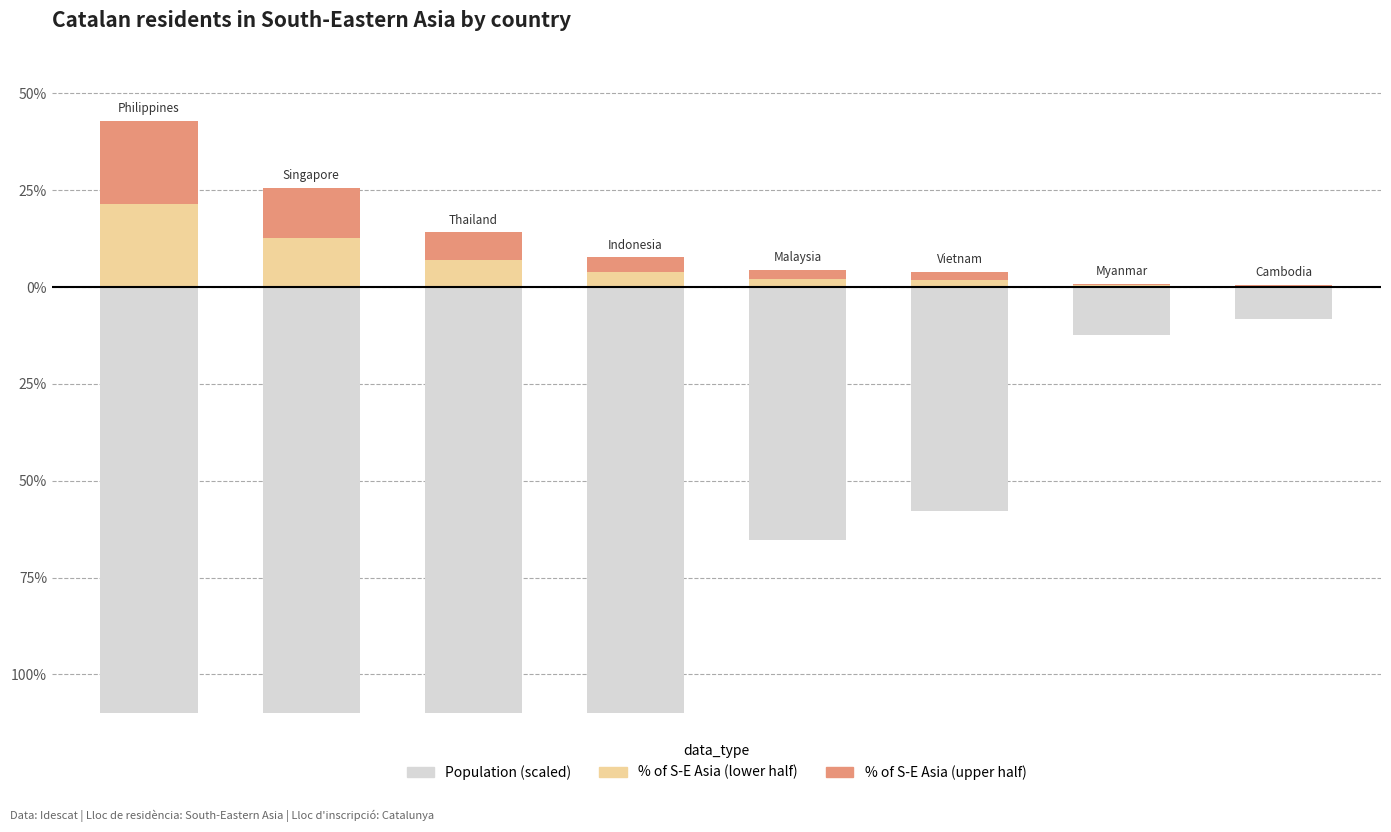

What is the approximate value of % of South-Eastern Asia (lower) at 1?

12.8